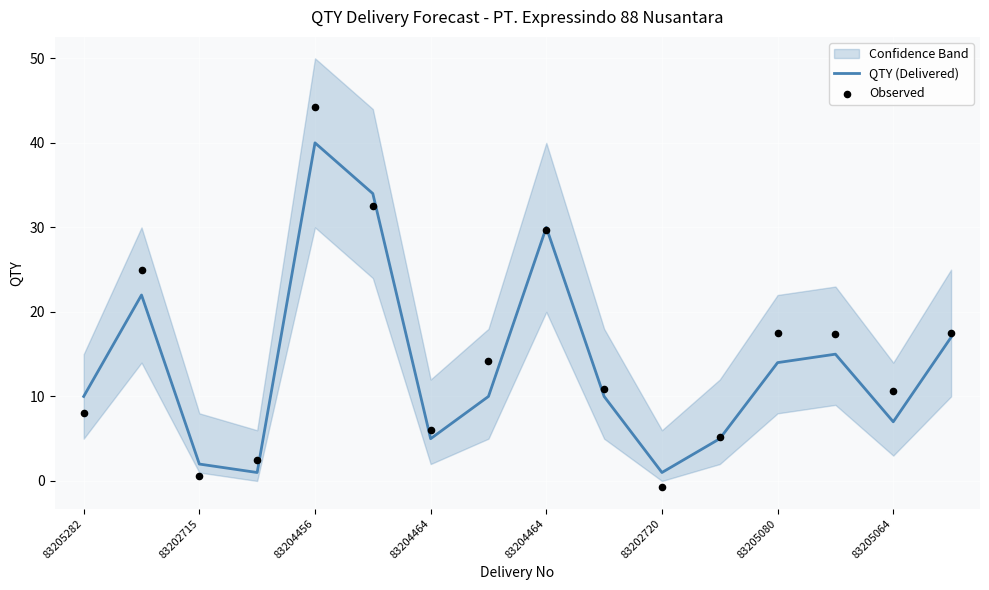

What are all the series names shown in the legend?

QTY (Delivered), Observed